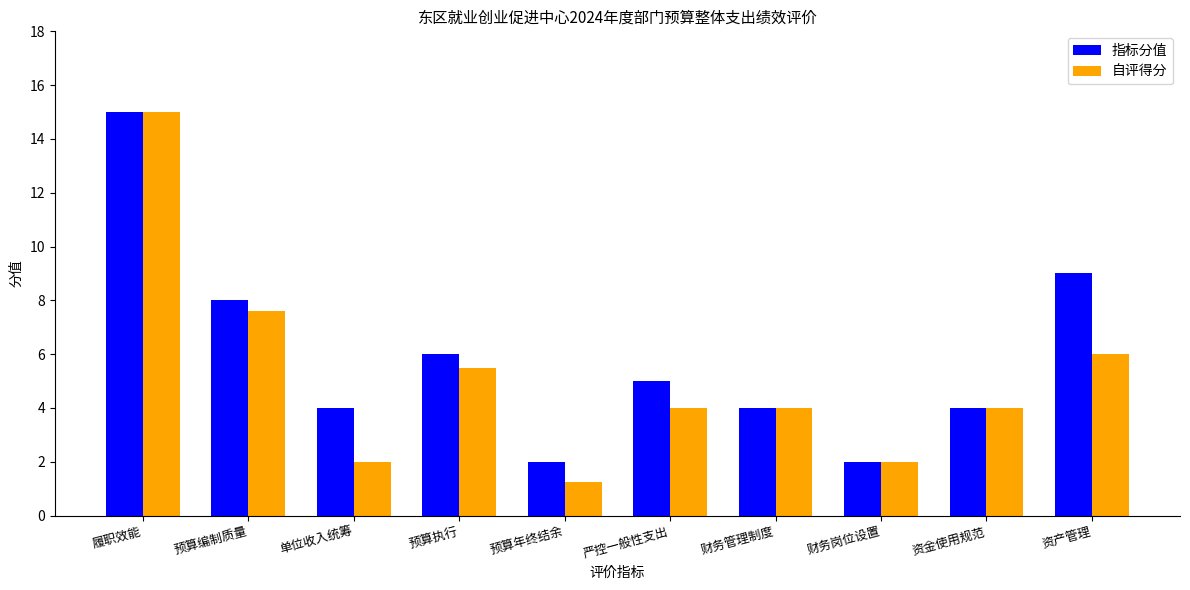

Which series changed the most between 履职效能 and 预算执行?

自评得分